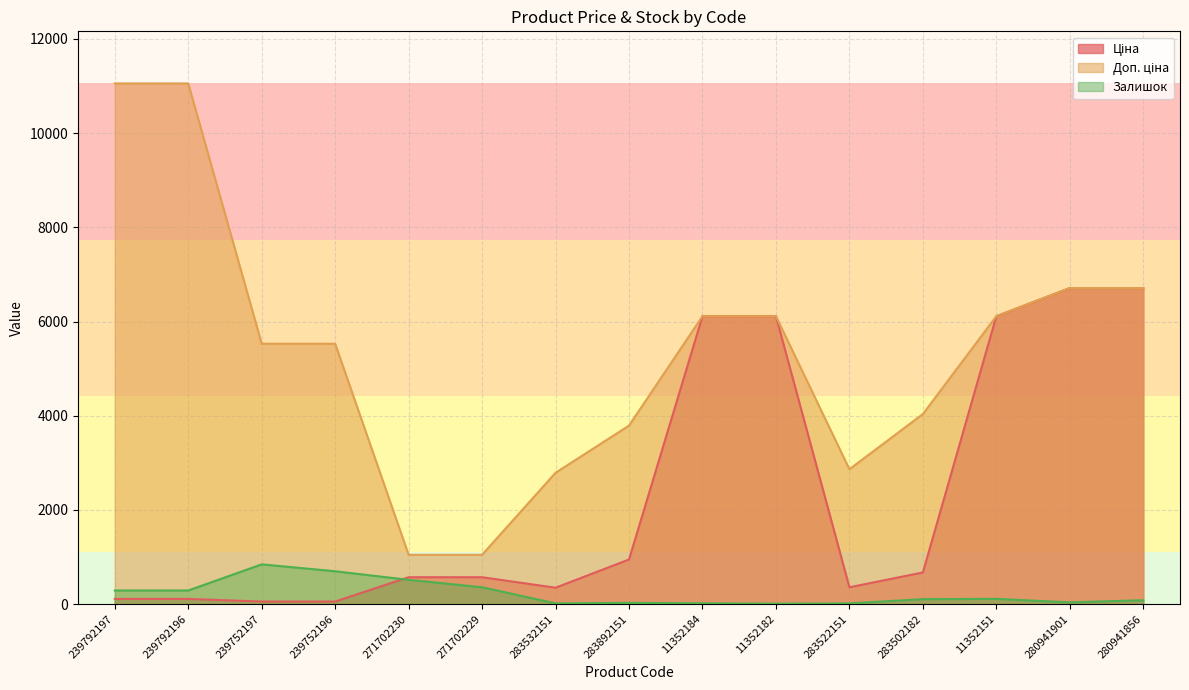

What is the average value of the Ціна series?

2370.6